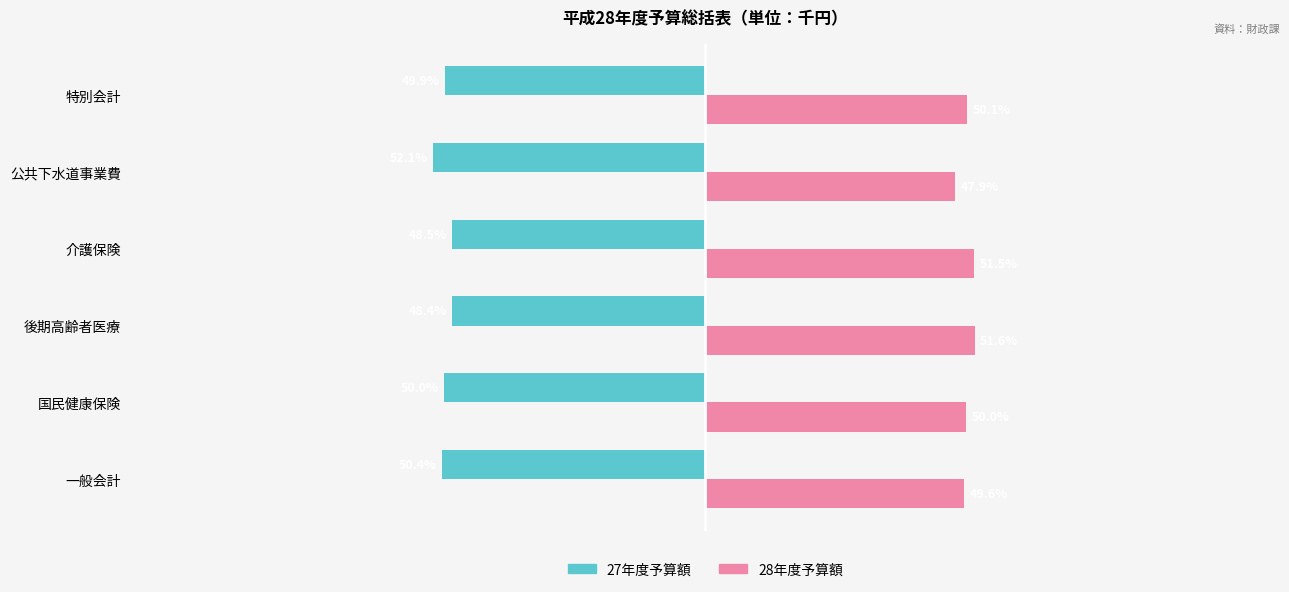

Which series has the largest total across all categories?

28年度予算額